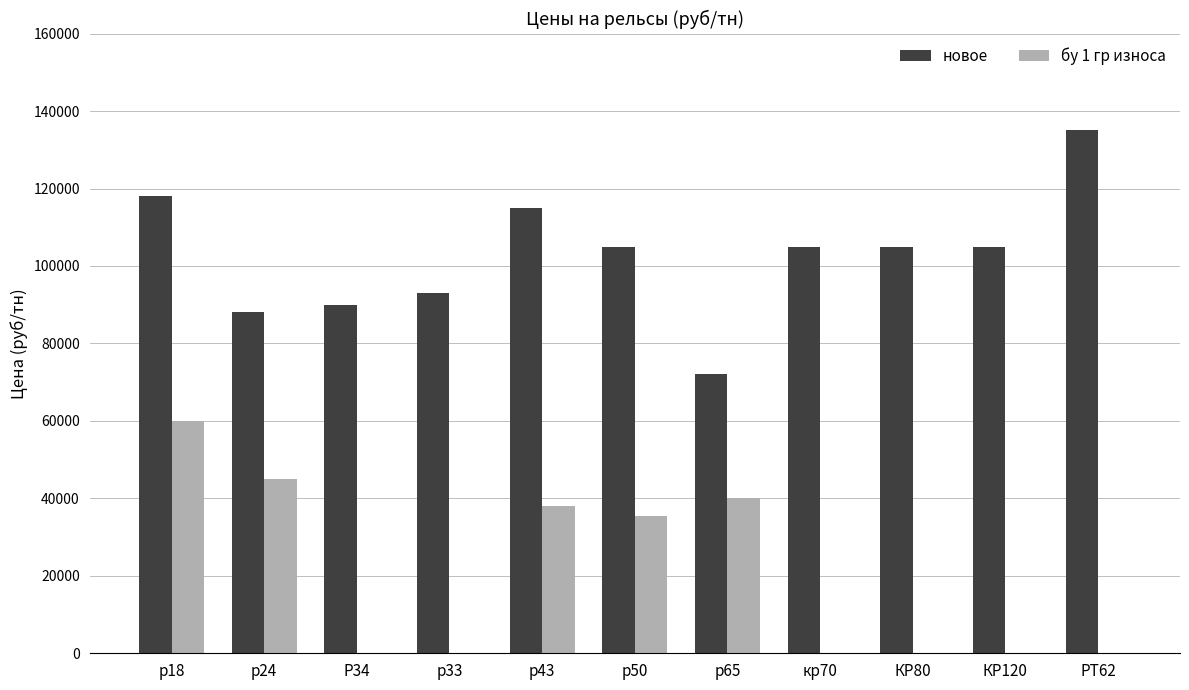

Which series changed the most between р50 and КР120?

бу 1 гр износа